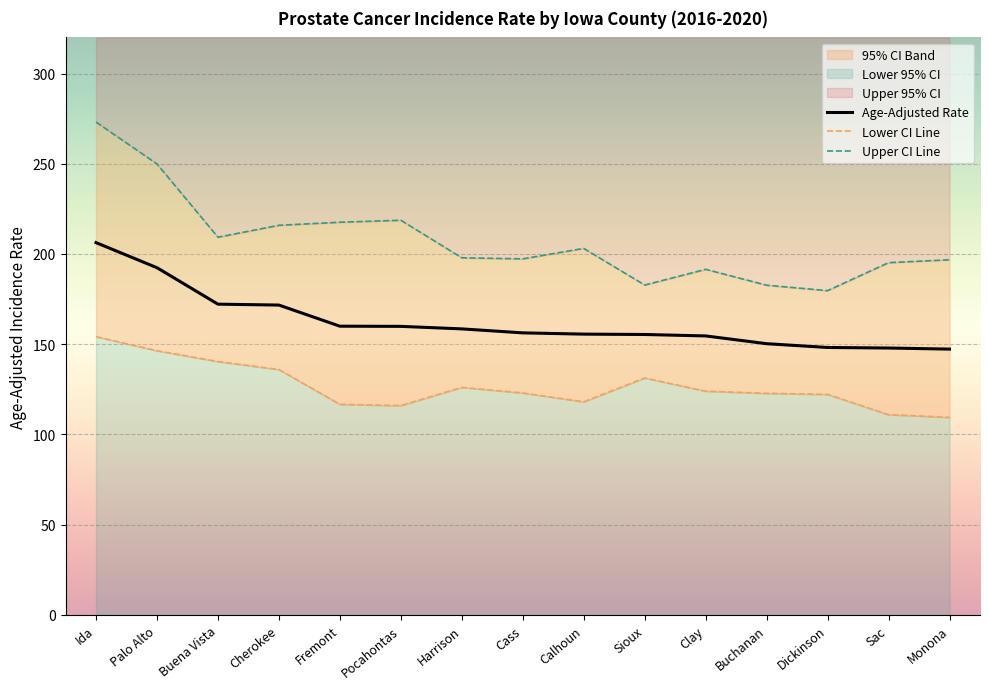

What is the sum of all Lower 95% CI values?

1897.7